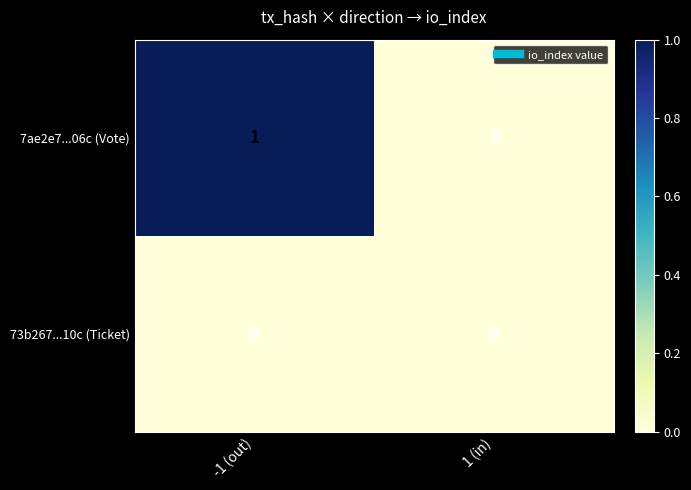

List the series in order of their overall mean, highest first.

7ae2e7...06c (Vote), 73b267...10c (Ticket)